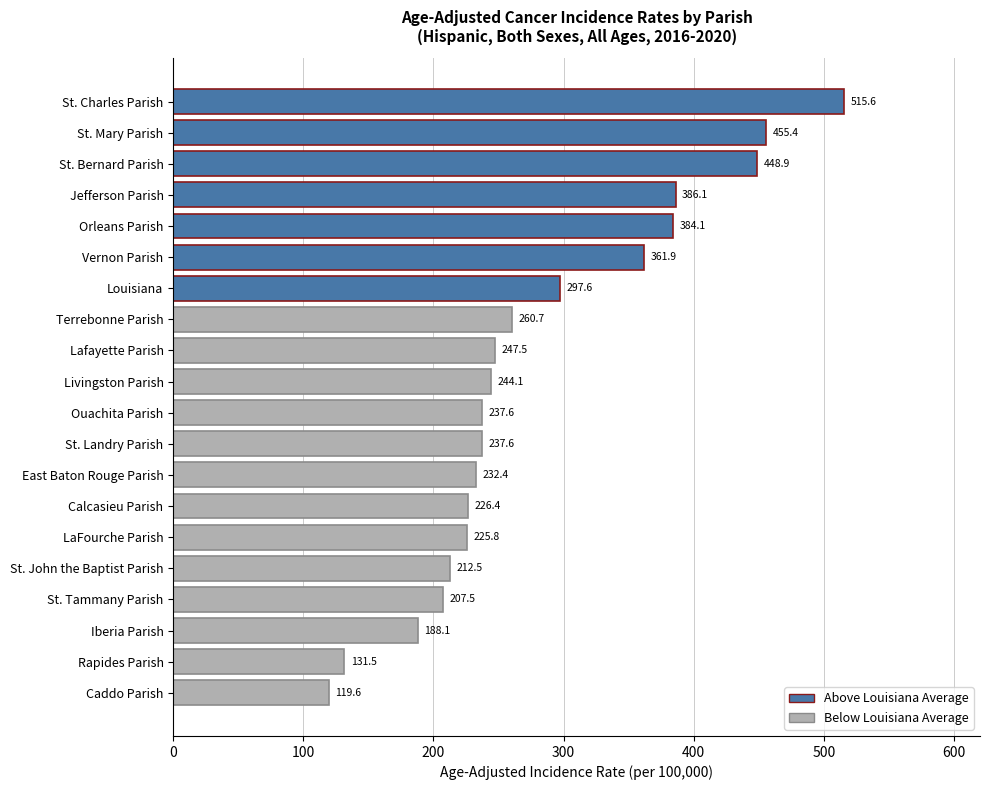

How many values exceed 244?

10